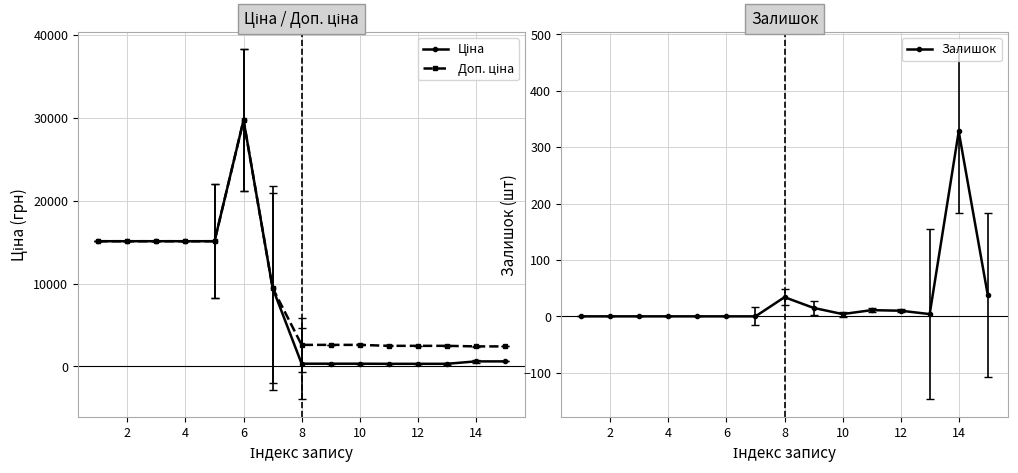

How many values in the Доп. ціна series are below 2598?

5